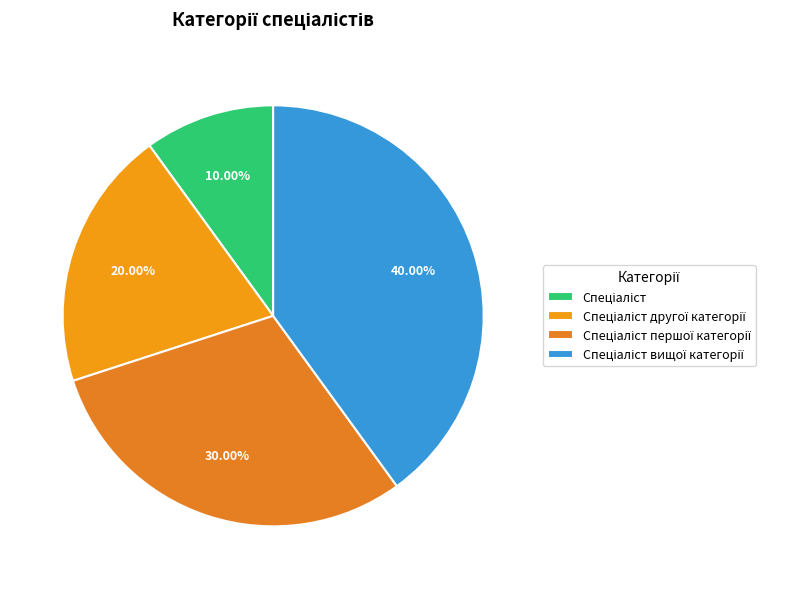

To the nearest percent, what percentage of the pie is Спеціаліст?

10%